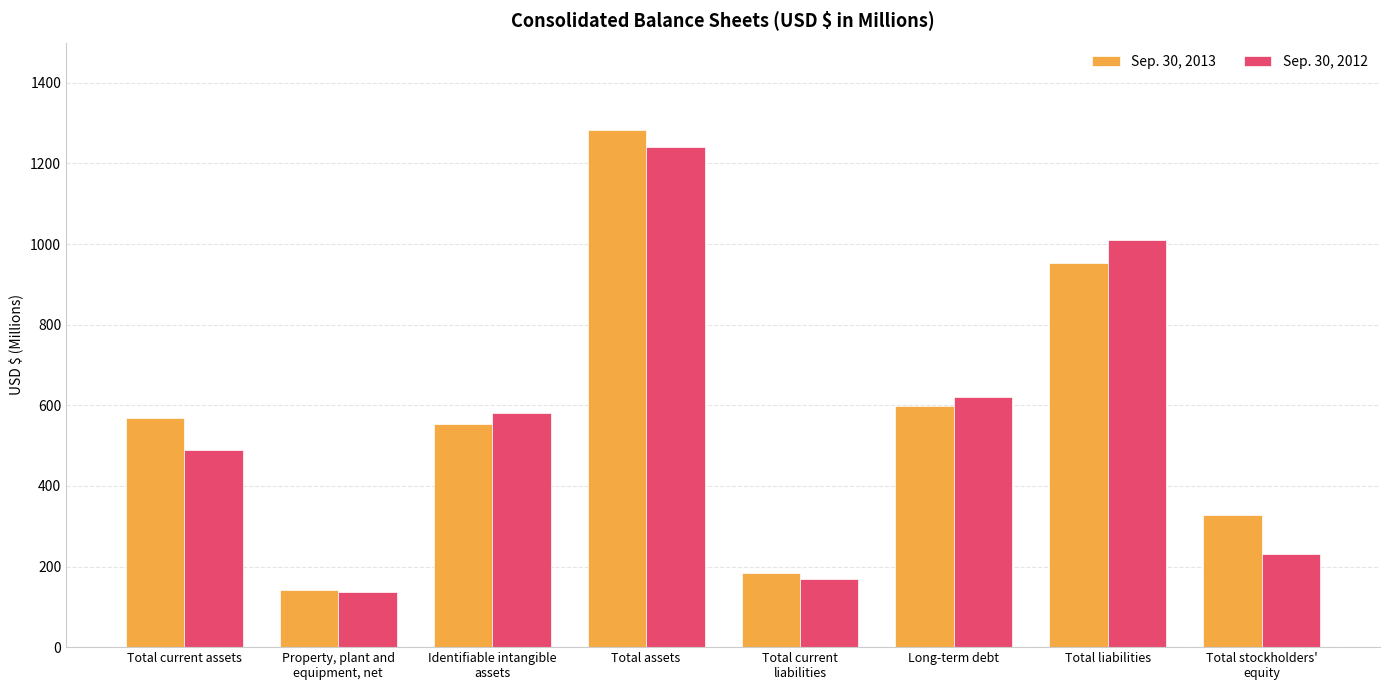

The Sep. 30, 2013 series shows 1281.9 at Total assets. True or false?

True